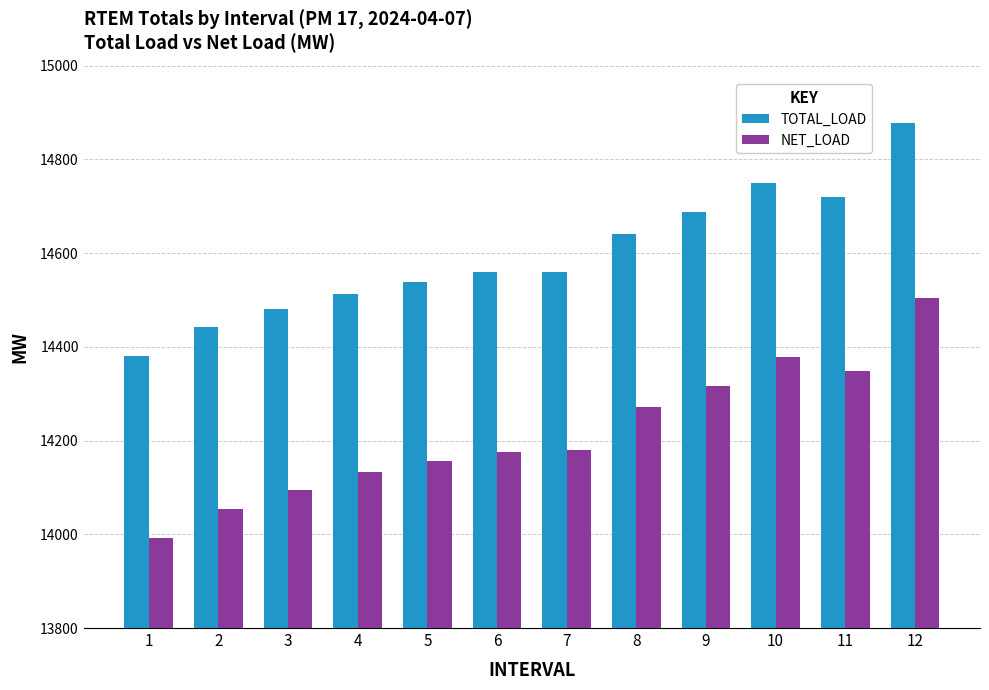

Where is NET_LOAD nearest to the value 14248?

8